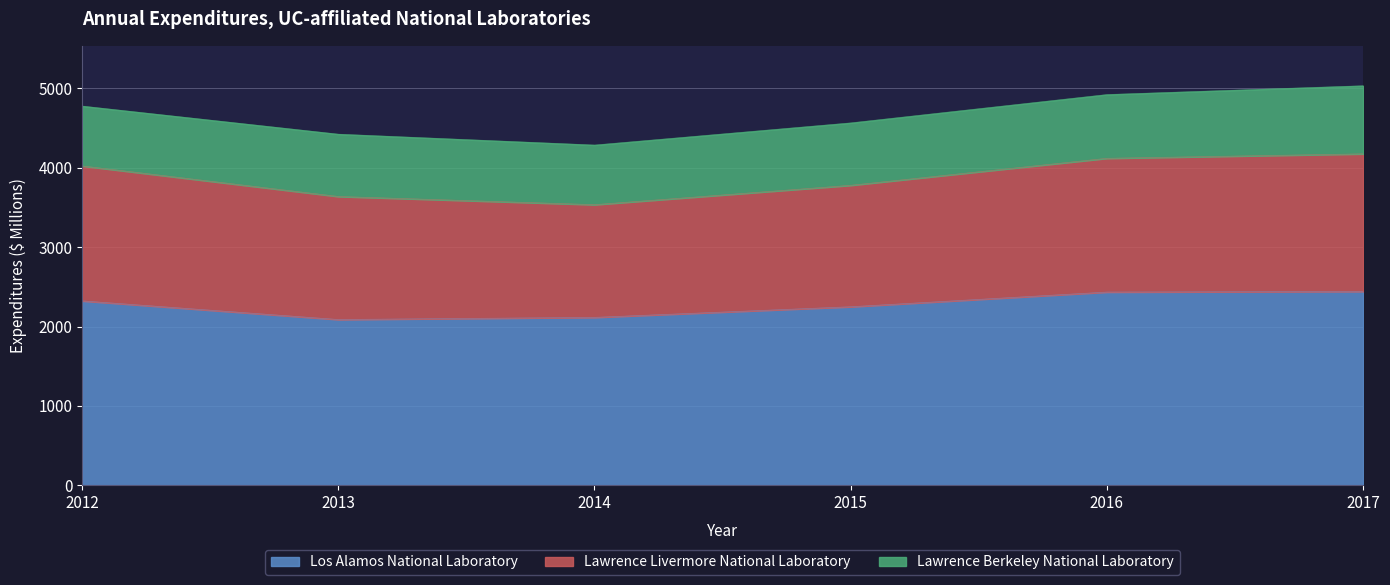

Reading left to right, list all the values displayed in this chart.

Los Alamos National Laboratory: 2323	2088	2115	2249	2434	2442
Lawrence Livermore National Laboratory: 1700	1550	1420	1530	1685	1733
Lawrence Berkeley National Laboratory: 754	785	751	786	803	858